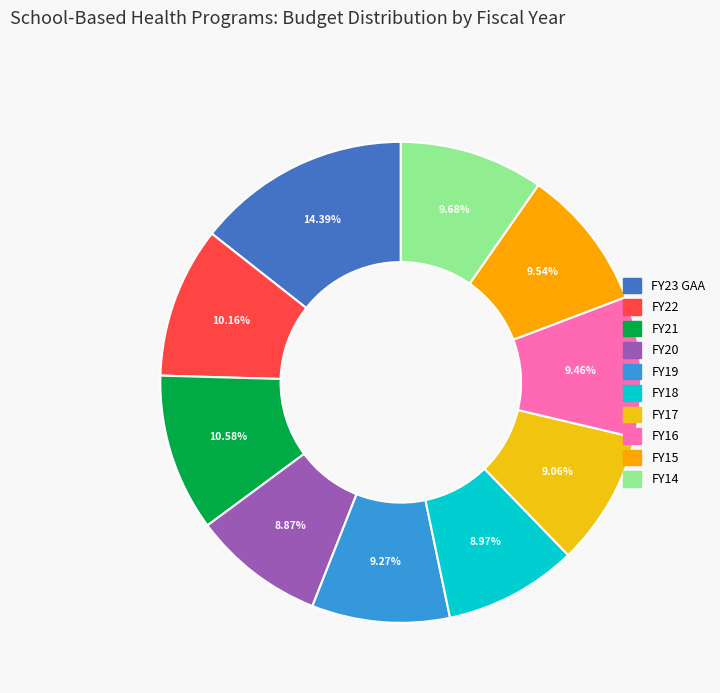

Approximately how many times larger is the value at FY19 compared to FY17?

1.0